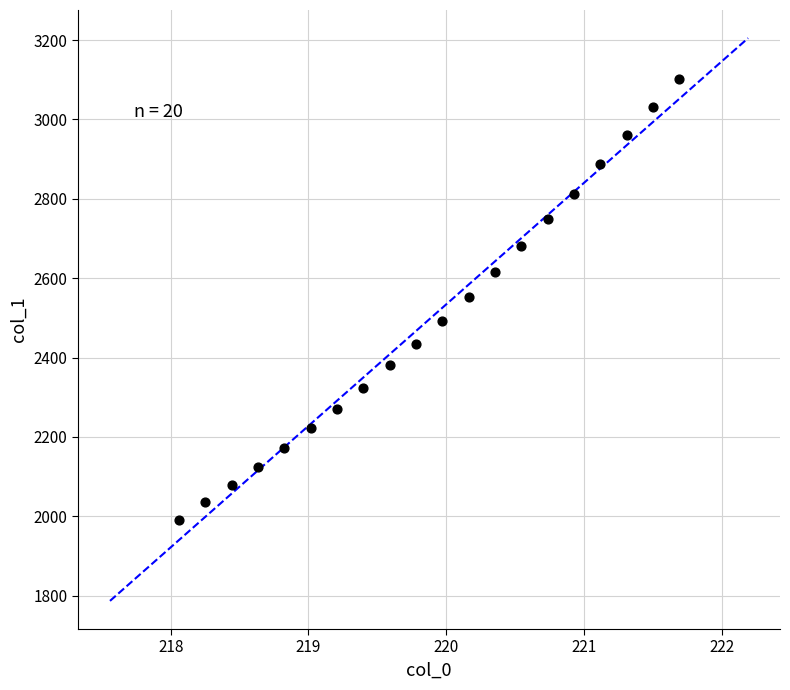

What is the range of Y values (max minus min)?

1111.7